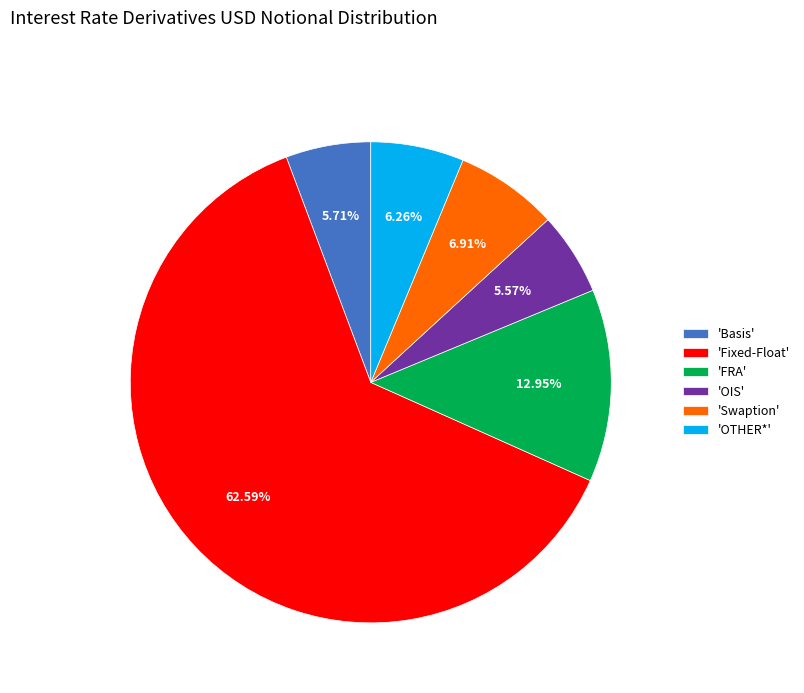

How many slices are in this pie chart?

6